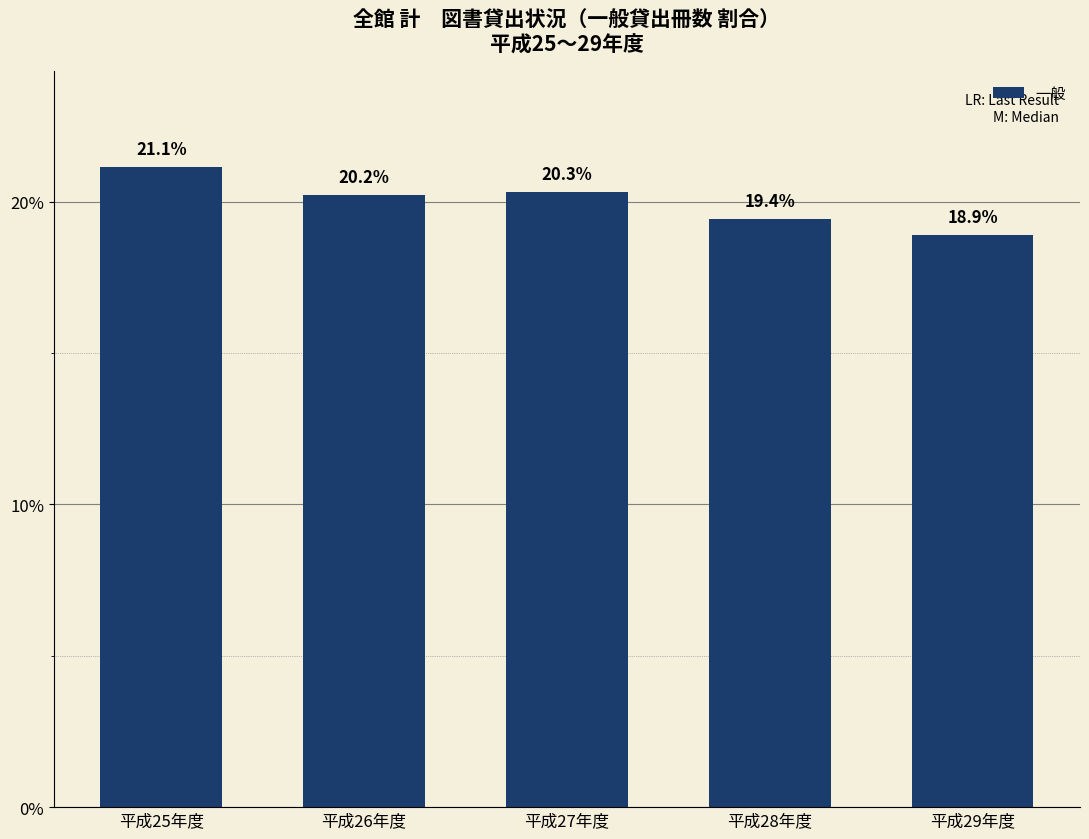

What is the difference between the values at 平成29年度 and 平成26年度?

1.3